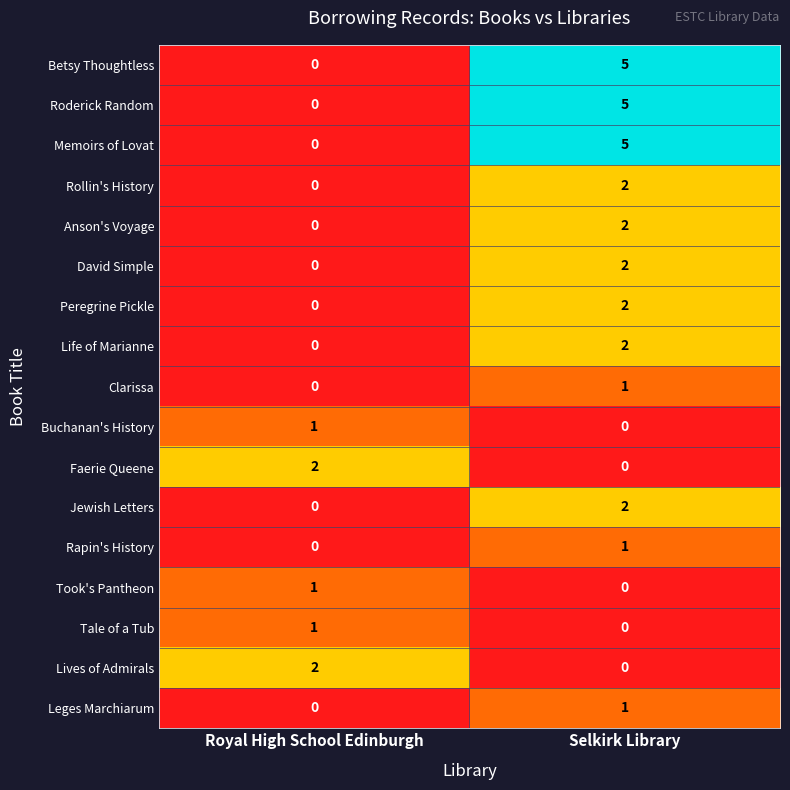

The value of Faerie Queene at Selkirk Library is 1. True or false?

False